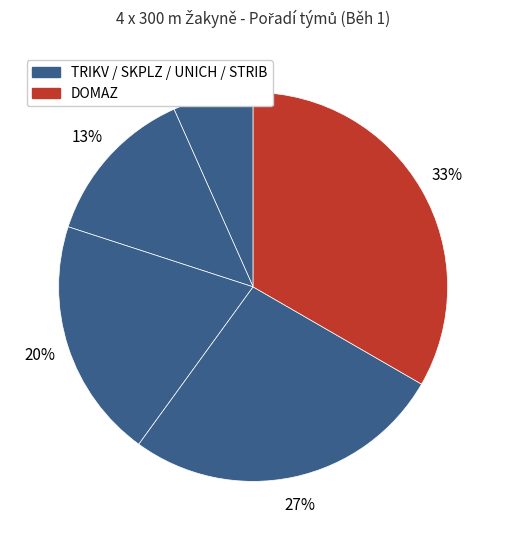

Which category has the smallest portion of the pie?

TRIKV